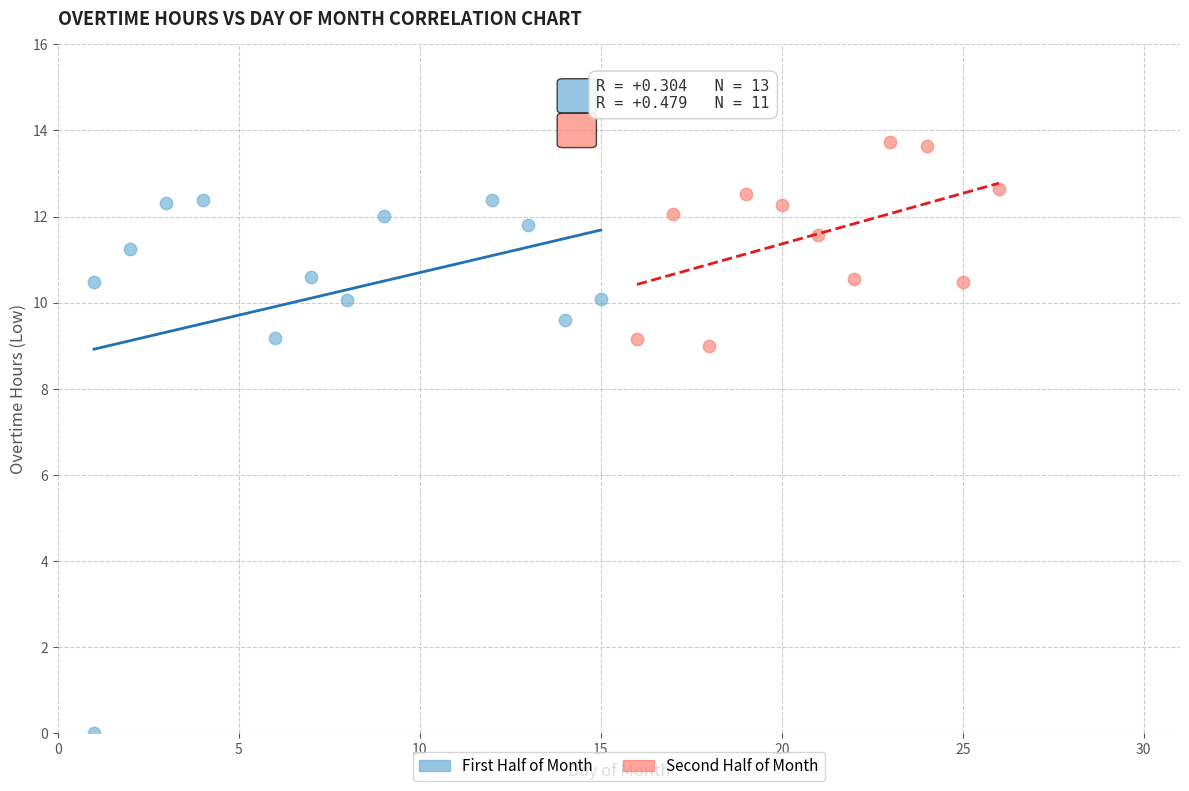

Which series contains the lowest Y value?

First Half of Month